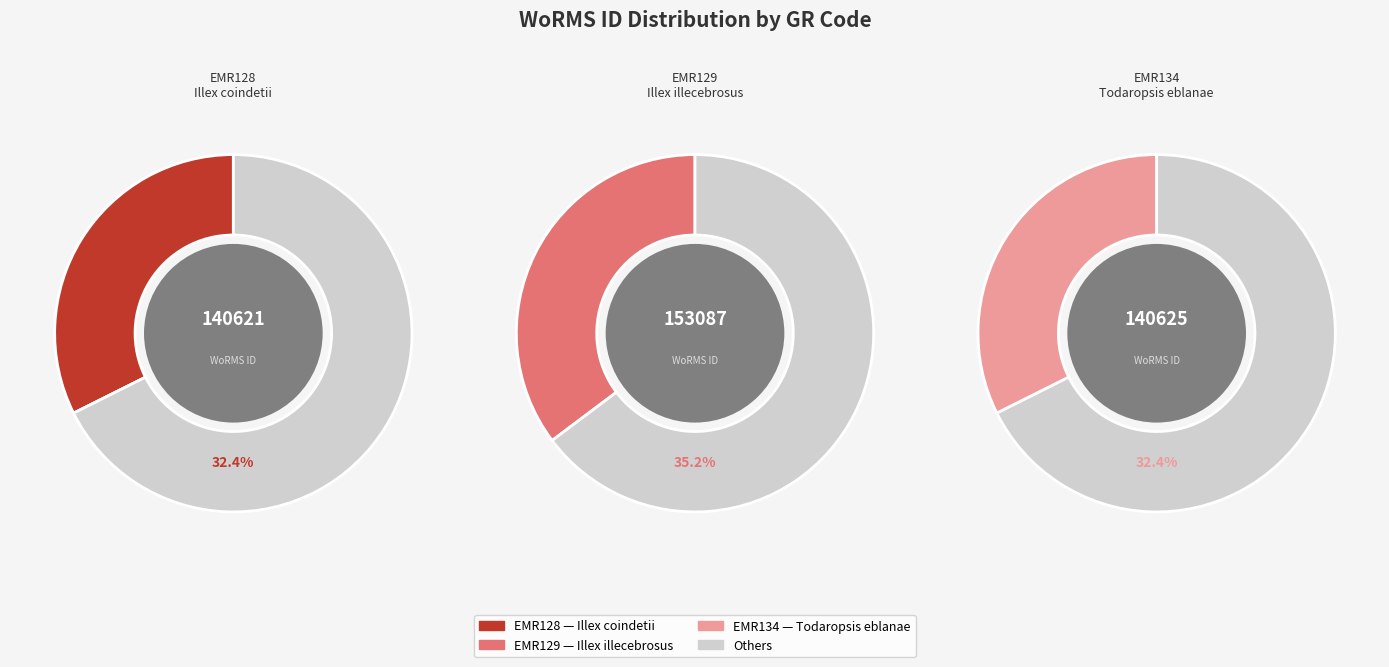

Count the number of slices in the pie.

3